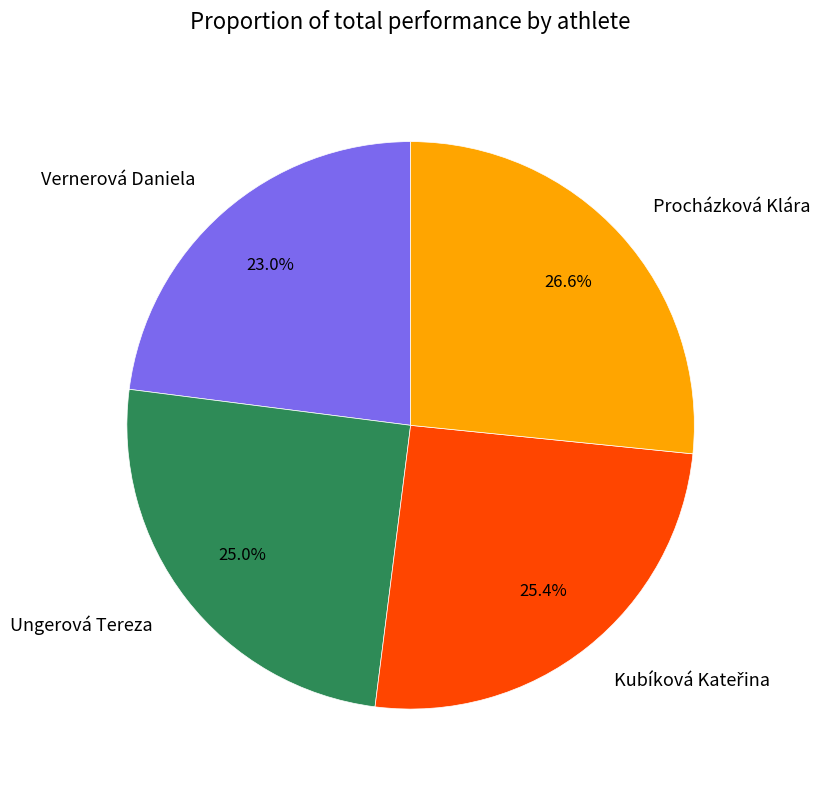

The Procházková Klára slice represents 16% of the pie. True or false?

False